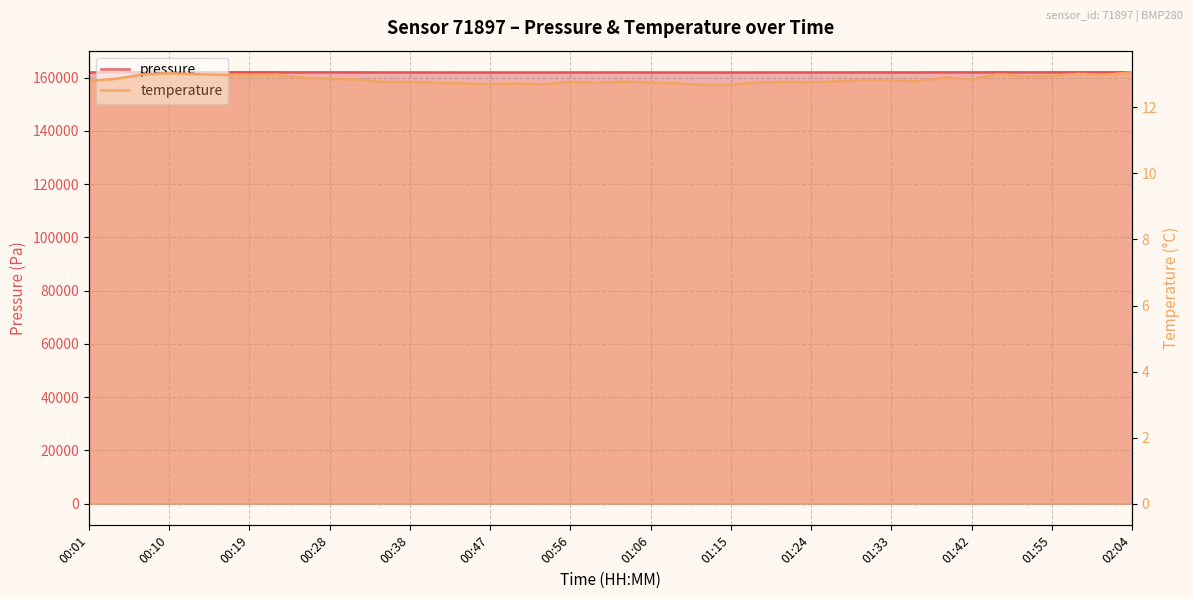

True or false: temperature and pressure cross at least once.

False